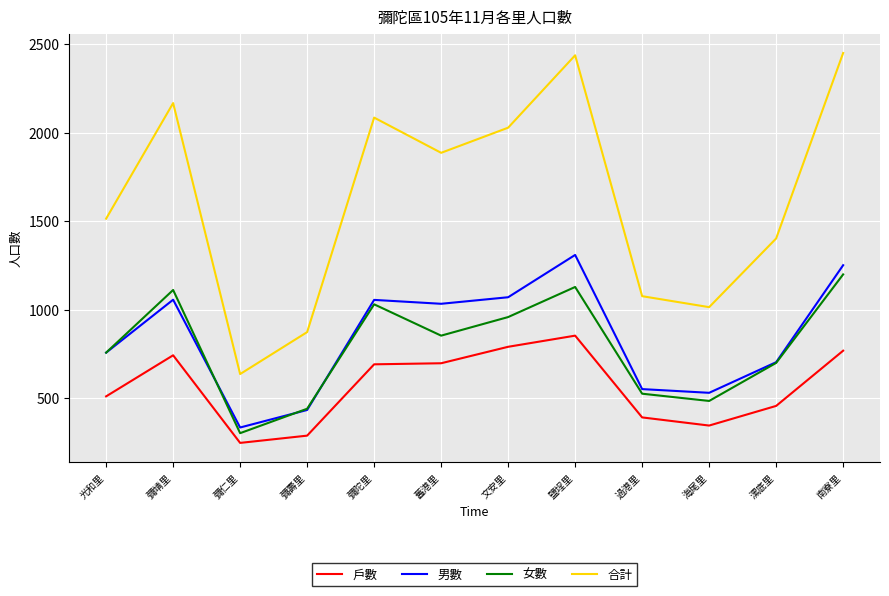

Is the value of 女數 at 彌壽里 greater than the value of 戶數 at 彌仁里?

Yes